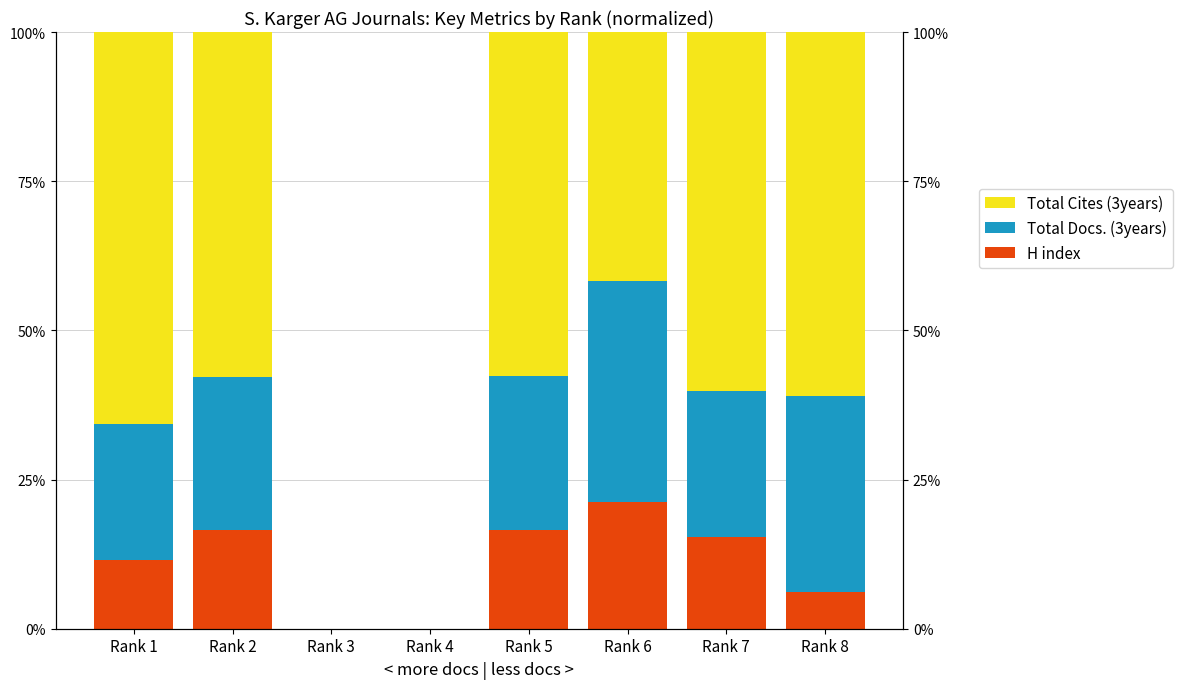

Reading left to right, transcribe all the data shown in this chart.

H index: Rank 1=11.6	Rank 2=16.5	Rank 3=0.0	Rank 4=0.0	Rank 5=16.5	Rank 6=21.3	Rank 7=15.4	Rank 8=6.2
Total Docs. (3years): Rank 1=22.7	Rank 2=25.7	Rank 3=0.0	Rank 4=0.0	Rank 5=25.9	Rank 6=37.0	Rank 7=24.4	Rank 8=32.8
Total Cites (3years): Rank 1=65.7	Rank 2=57.8	Rank 3=0.0	Rank 4=0.0	Rank 5=57.7	Rank 6=41.7	Rank 7=60.1	Rank 8=61.0